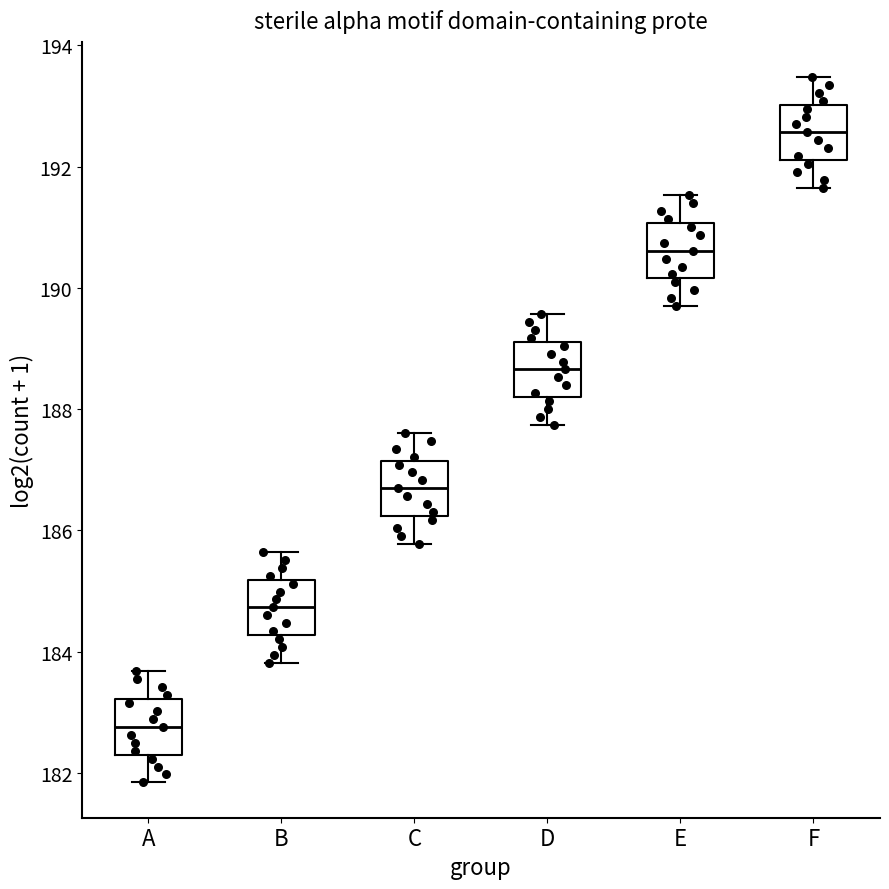

Where is the upper edge of the box for D on the y-axis? The values are not printed on the chart, so give them approximately, as read against the axis.

189.2